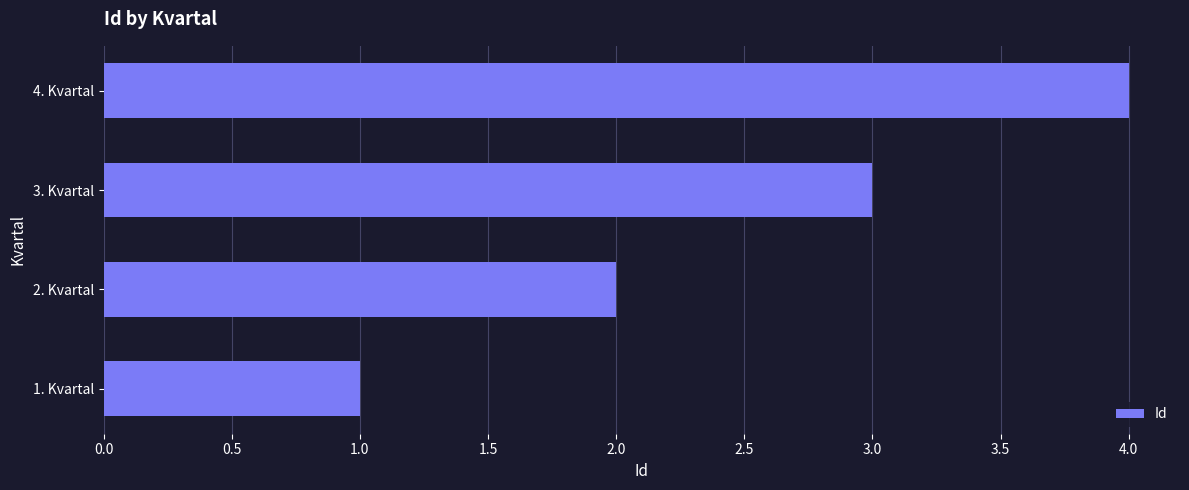

What is the sum of all values?

10